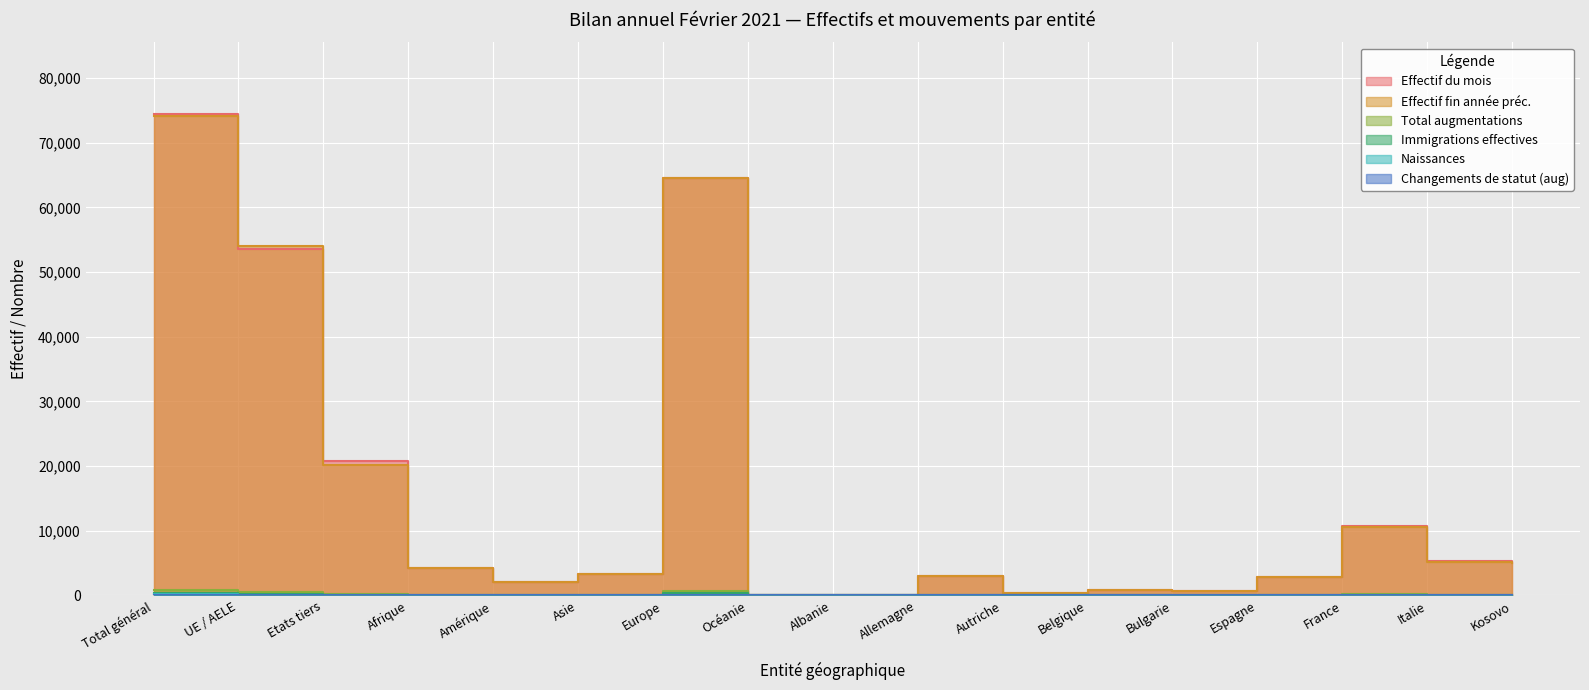

How many values in the Total augmentations series are below 36?

8